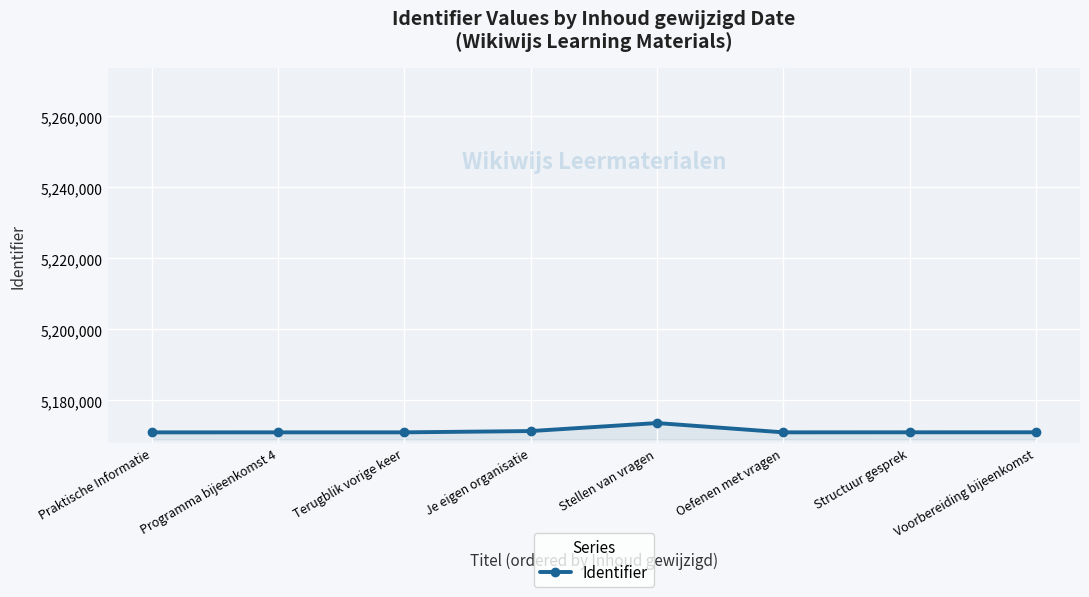

What is the label of the 5th point from the left?

Stellen van vragen